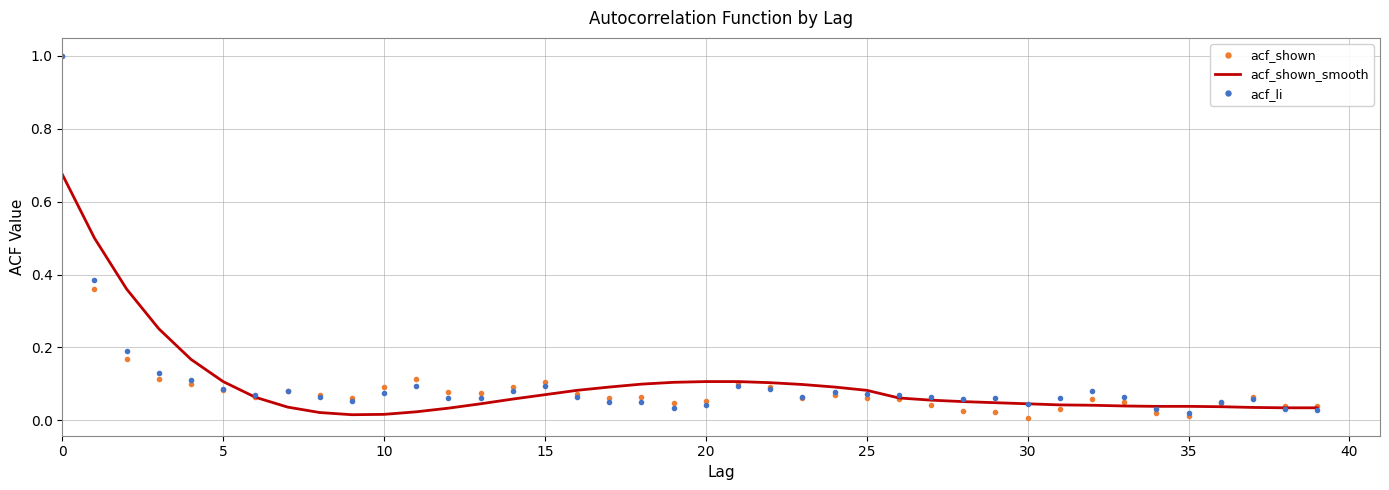

What is the greatest value displayed?

1.0